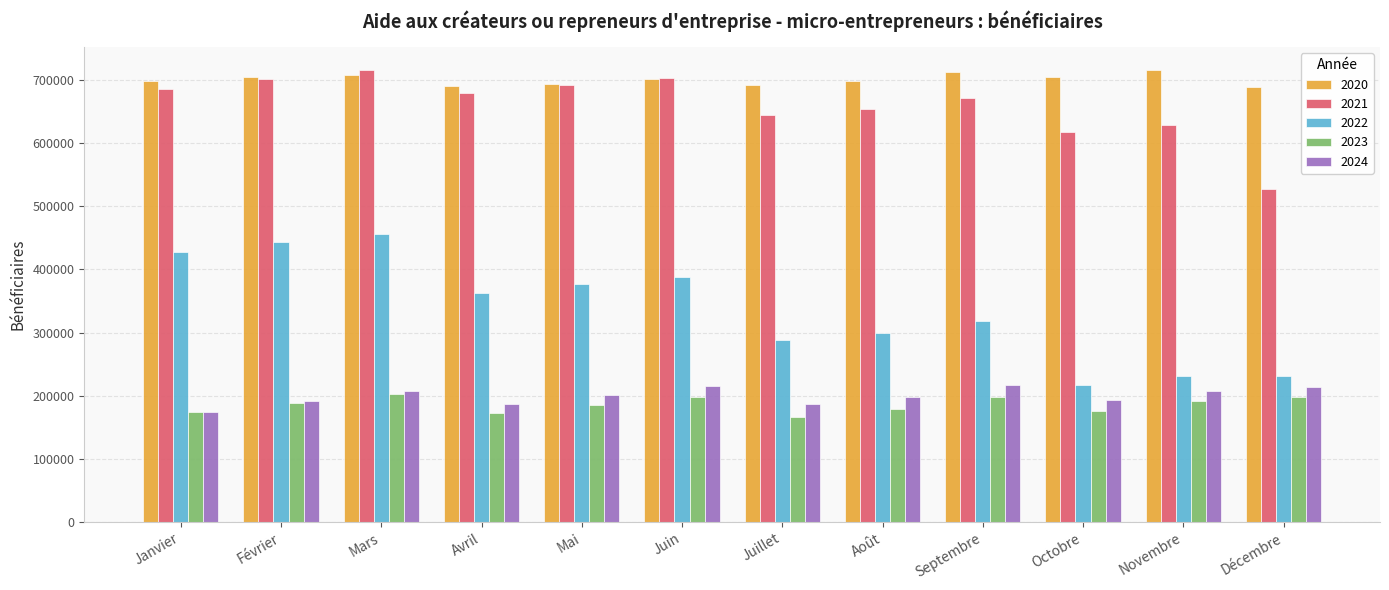

Are the bars grouped side by side (vs. stacked)?

Yes